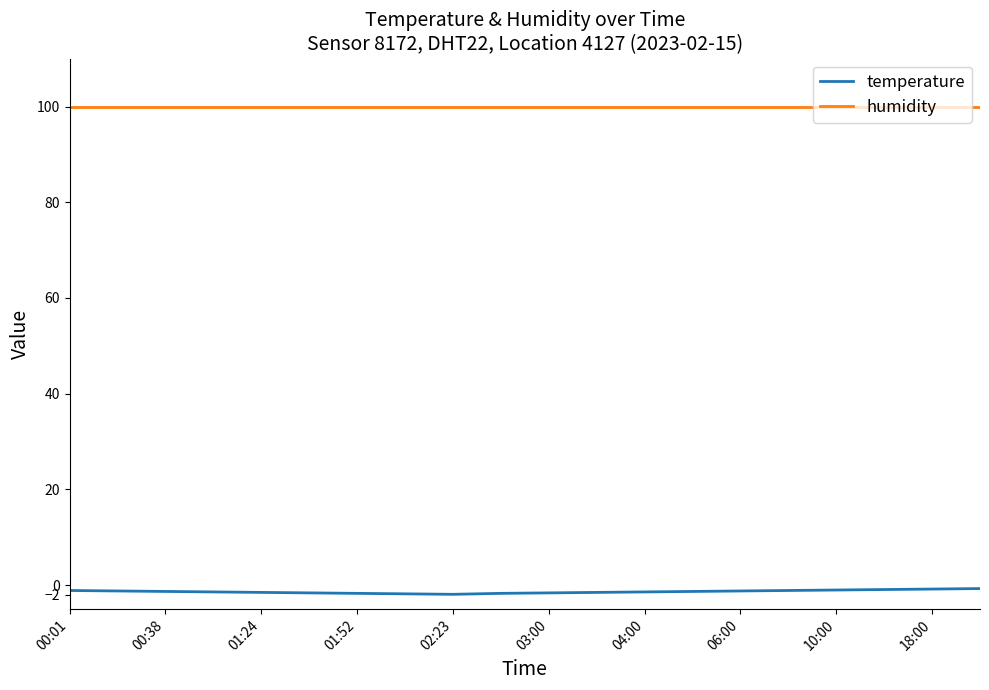

Rank the series by their maximum value, from highest to lowest.

humidity, temperature